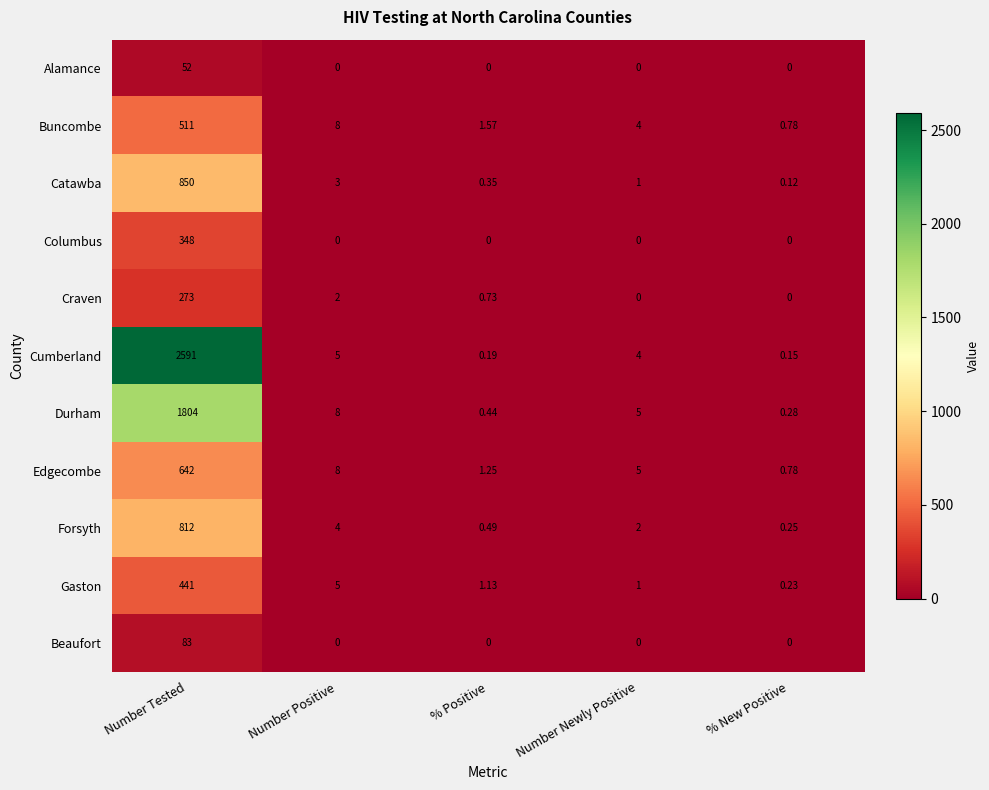

At which label is Cumberland closest to 1295?

Number Positive